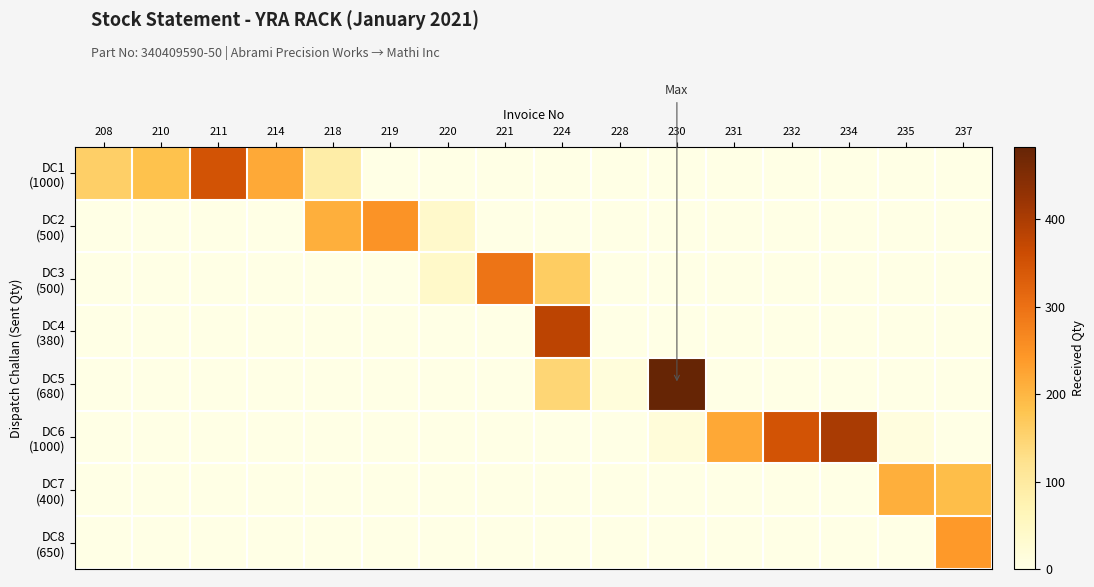

Count the number of categories in the chart.

16